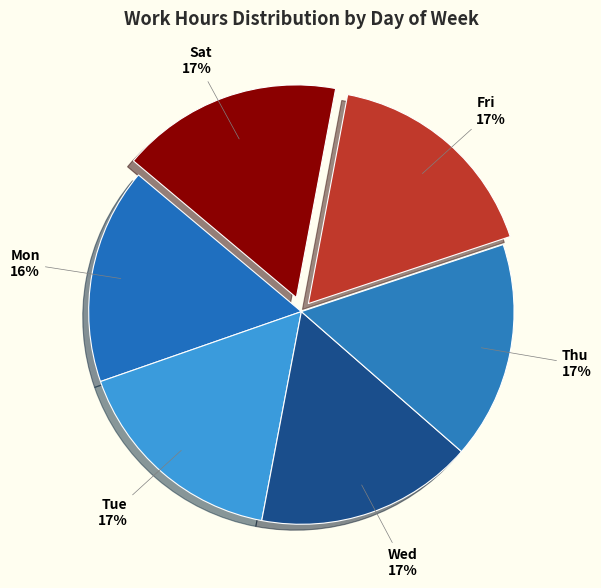

How many segments does this pie chart have?

6